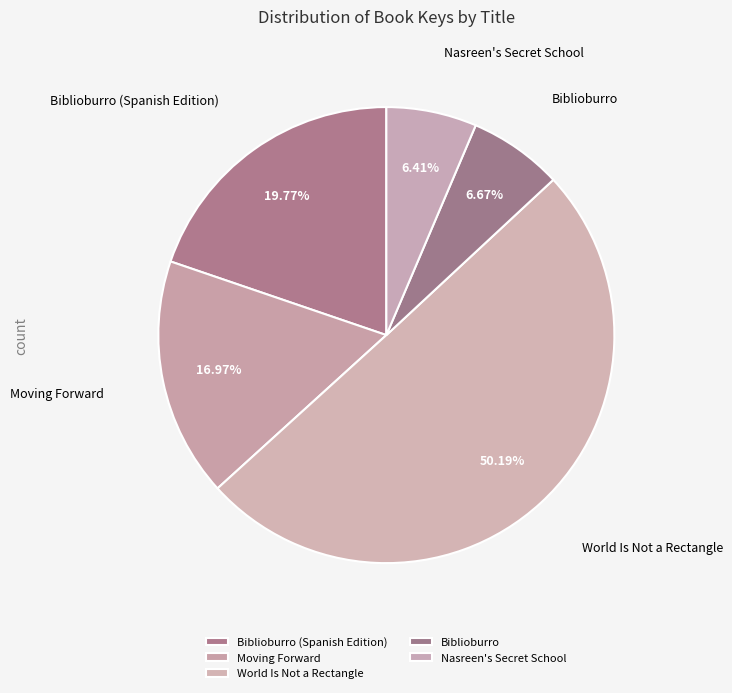

How many segments does this pie chart have?

5